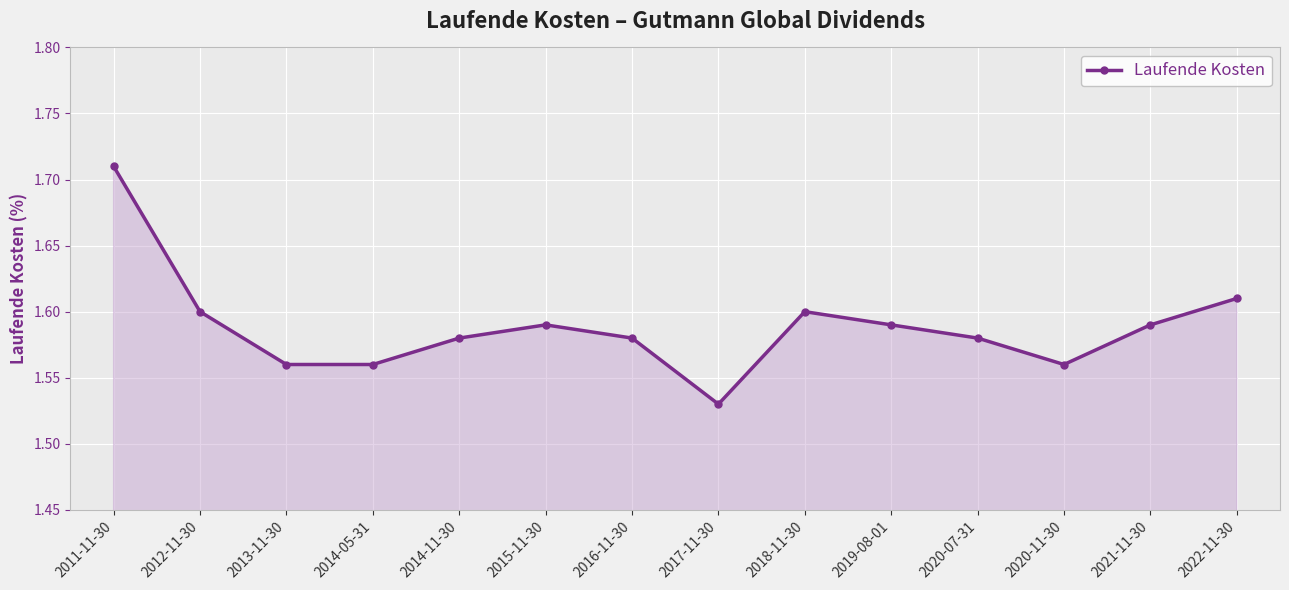

At which category does the chart reach its peak across all series?

2011-11-30